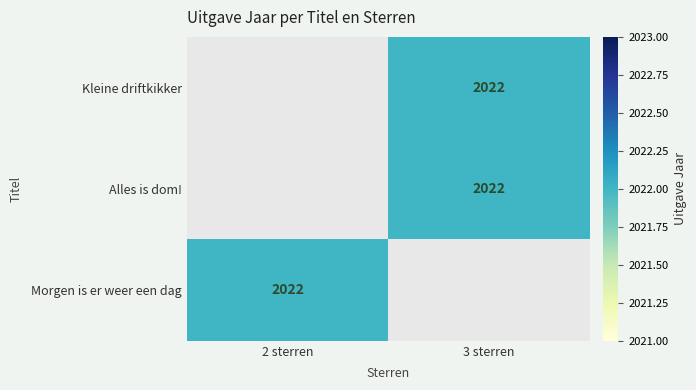

Rank the categories by Kleine driftkikker value from lowest to highest.

2 sterren, 3 sterren